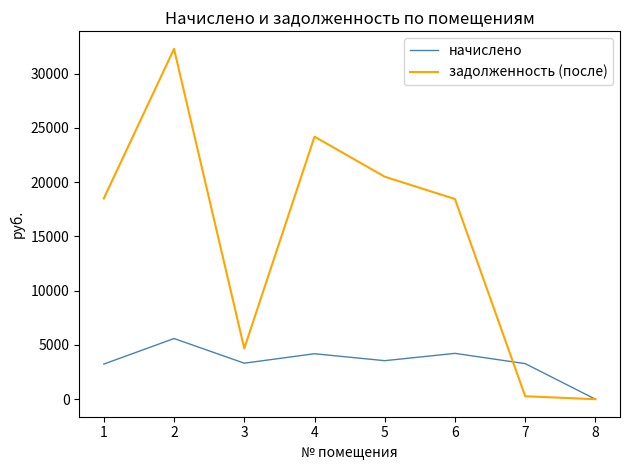

How many lines are shown in the chart?

2